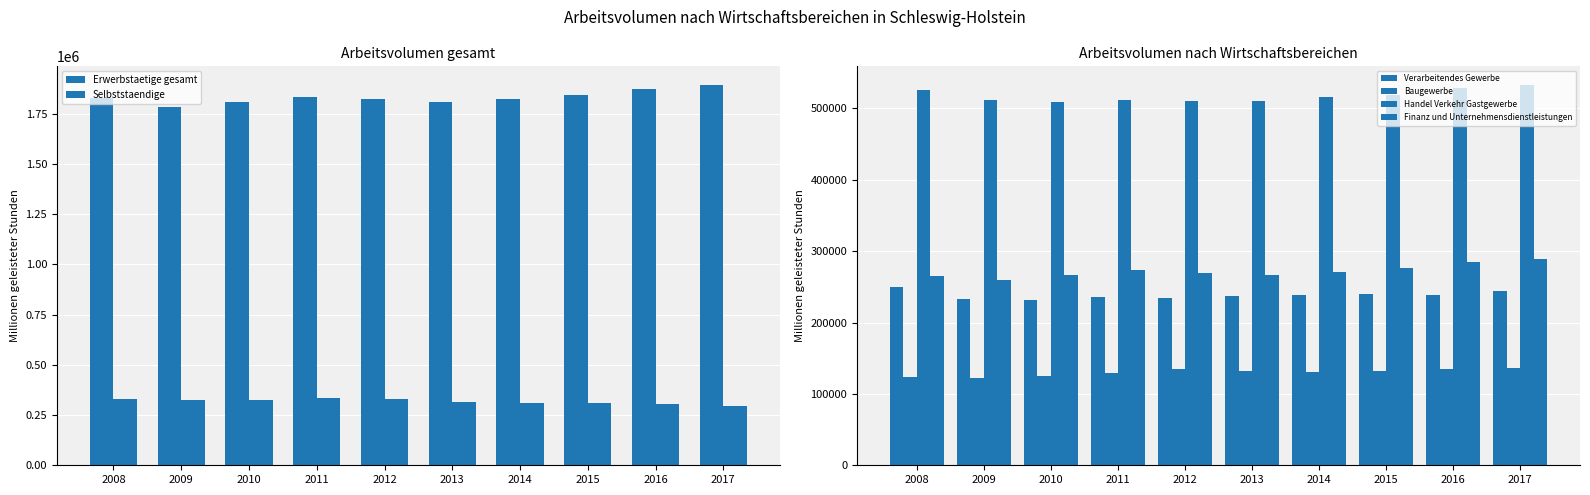

Does the chart contain any negative values?

No